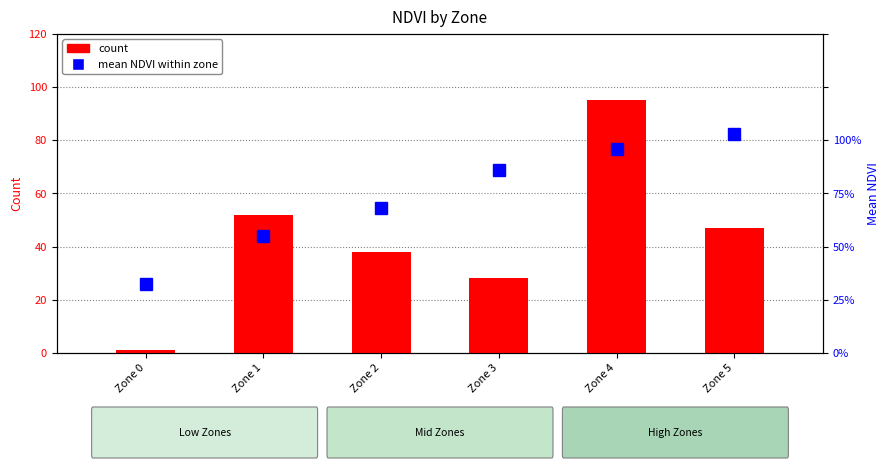

Read the mean NDVI within zone value at Zone 1.

0.5